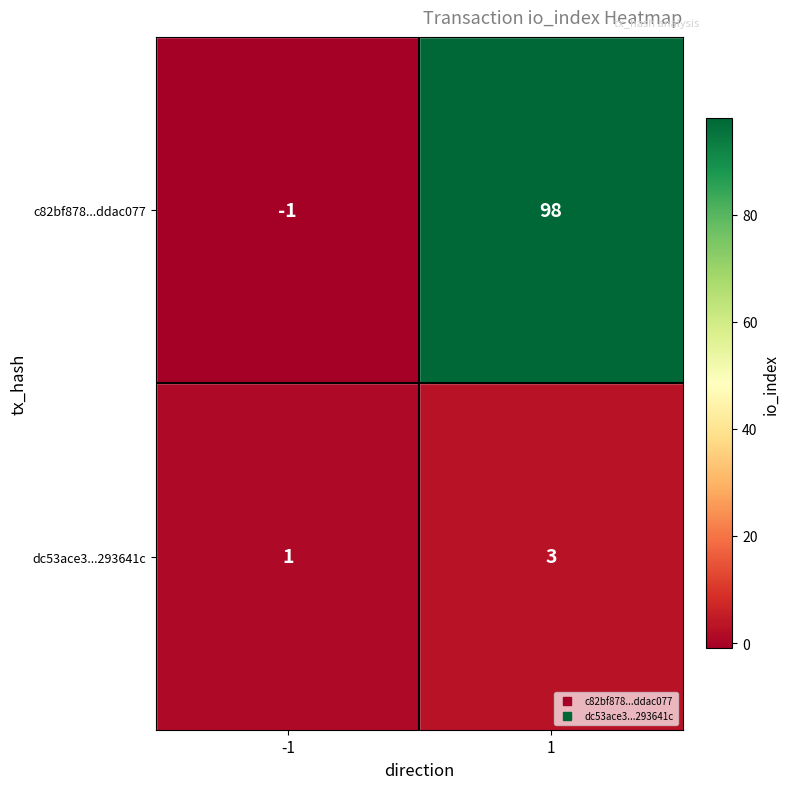

Between -1 and 1, which series saw the biggest shift?

c82bf878...ddac077